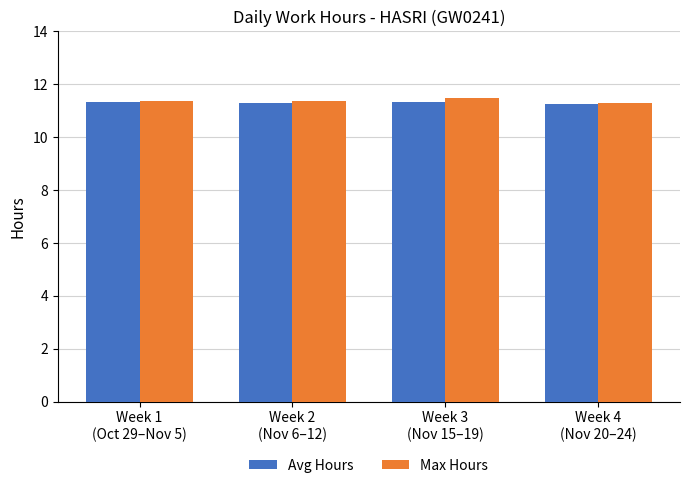

What is the maximum value shown in the chart?

11.5